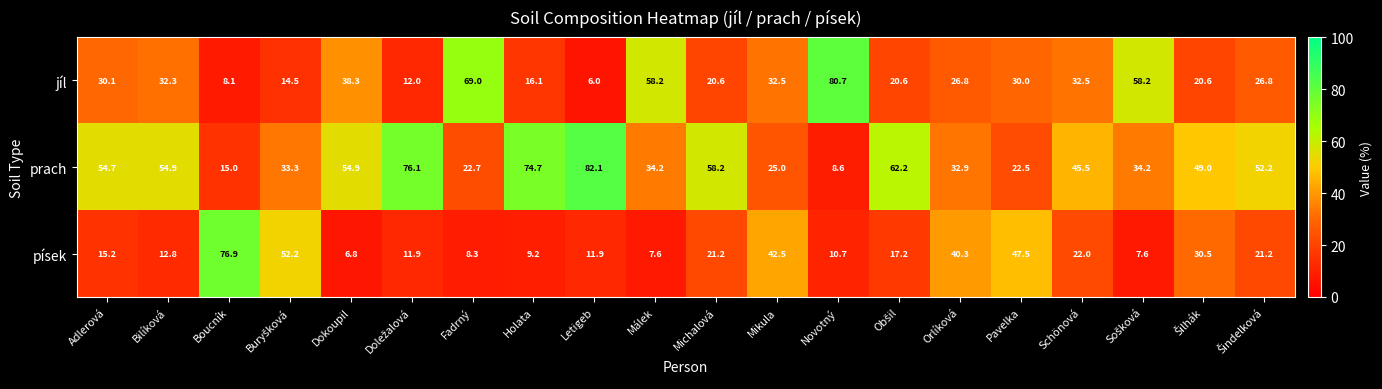

What is the total value across all series at Pavelka?

100.0